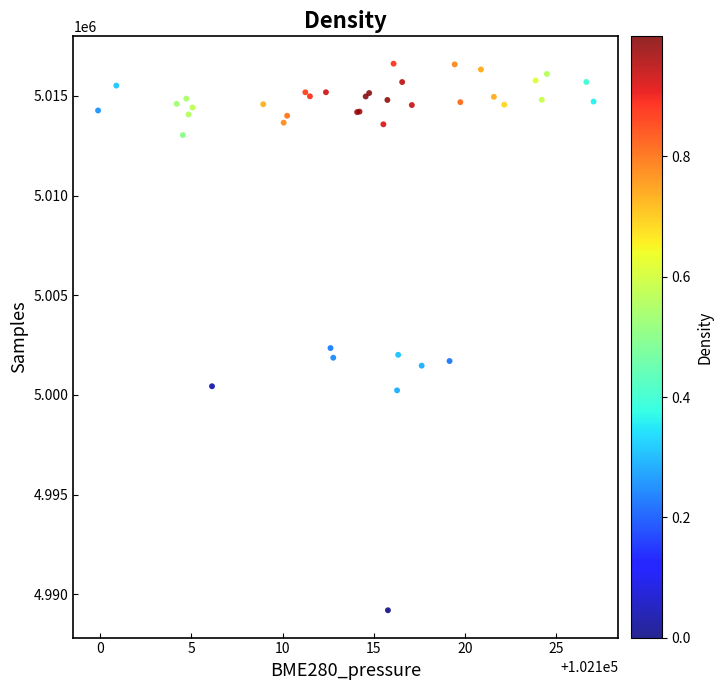

What Y value in the scatter plot is closest to 5002910?

5002354